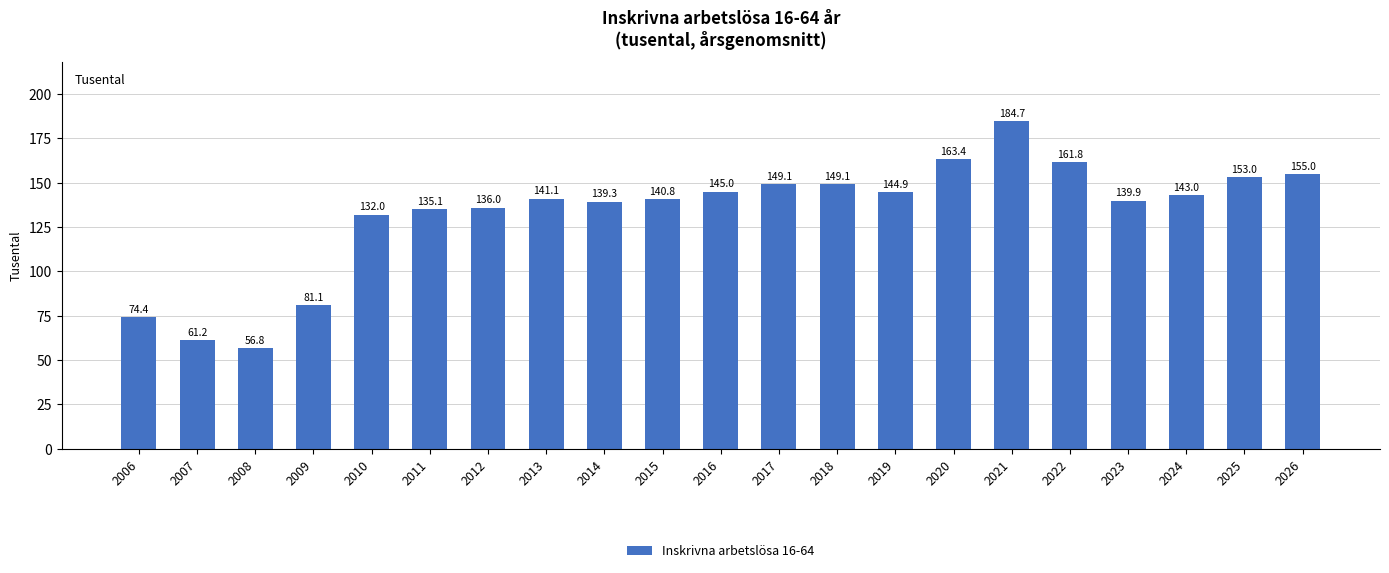

Does the chart contain stacked bars?

No